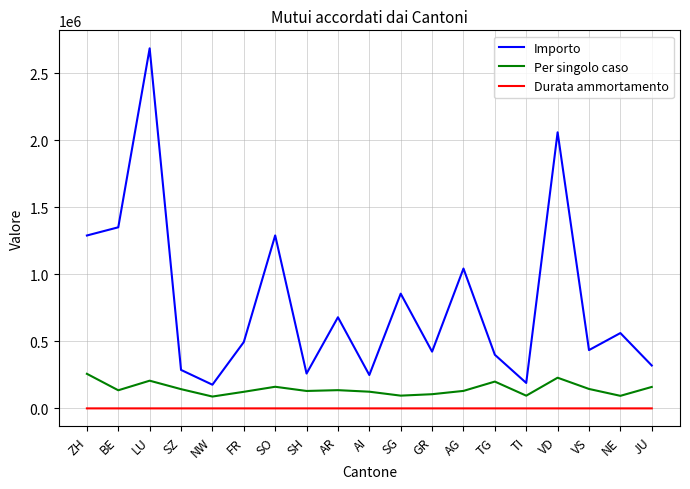

True or false: Per singolo caso and Importo cross at least once.

False